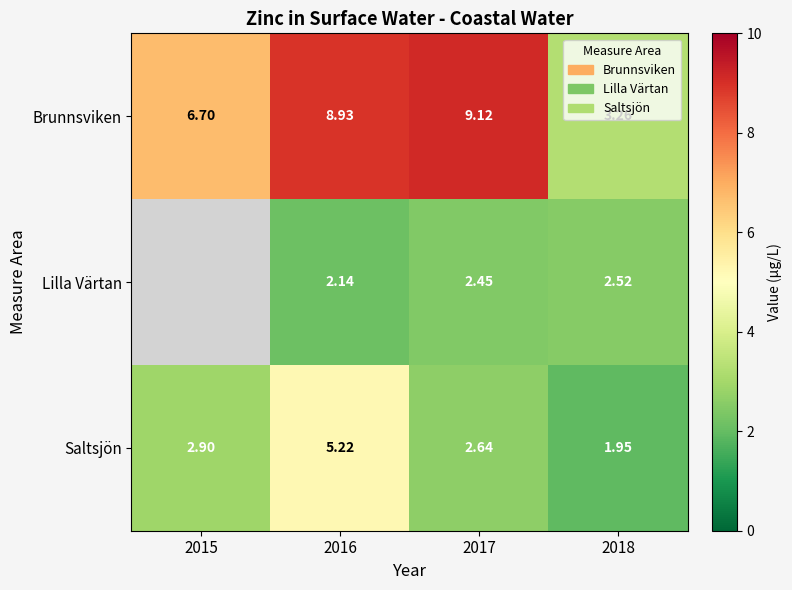

Between 2018 and 2015, which is larger?

2015